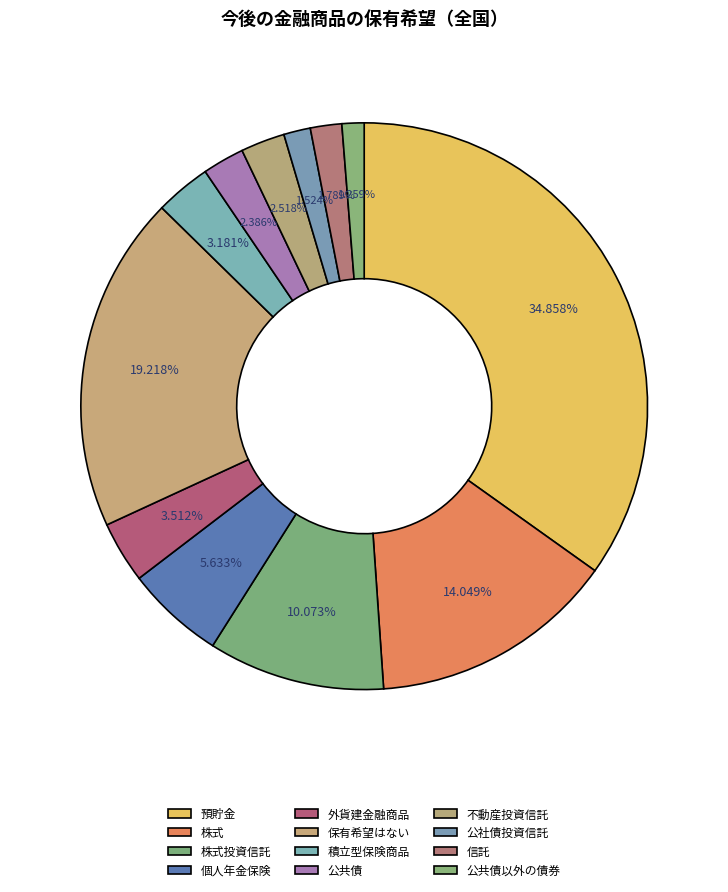

Count the number of slices in the pie.

12